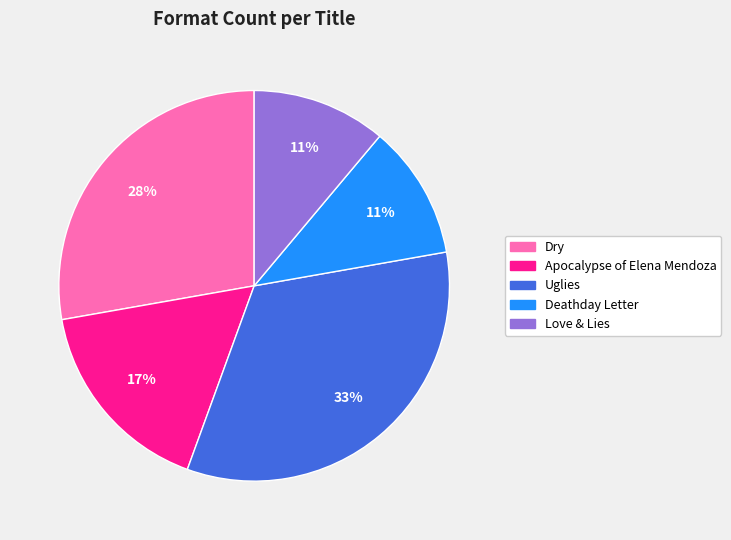

To the nearest percent, what portion does Love & Lies represent?

11%